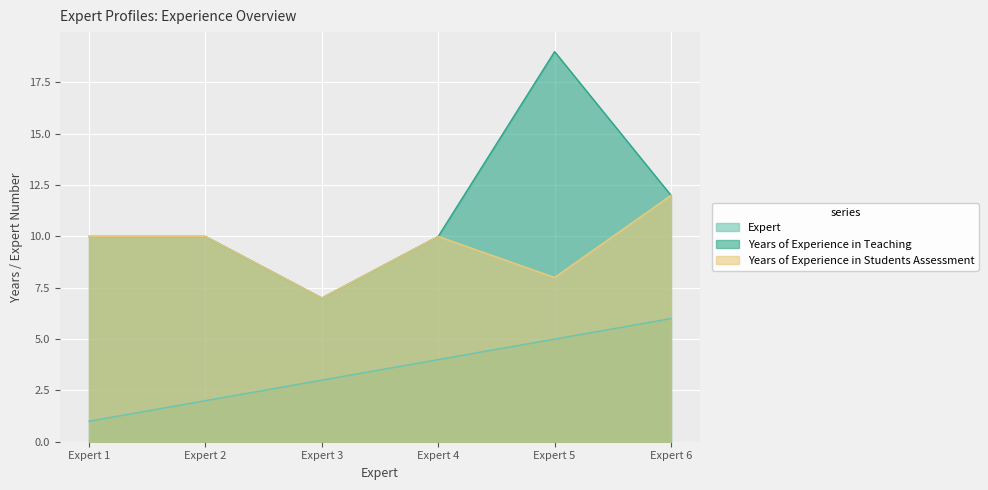

In Years of Experience in Teaching, how many points are higher than both neighbors (excluding endpoints)?

1